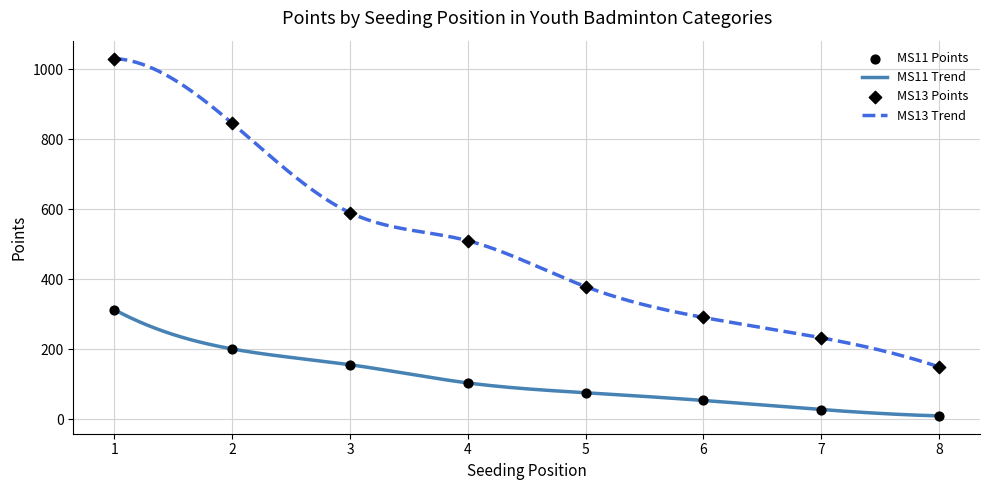

At how many categories does at least one series exceed 170?

7